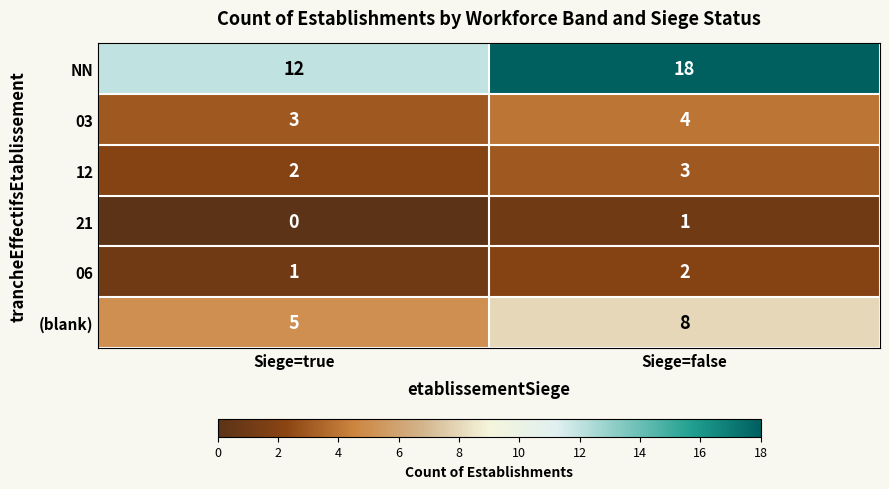

At how many categories does at least one series exceed 15?

1